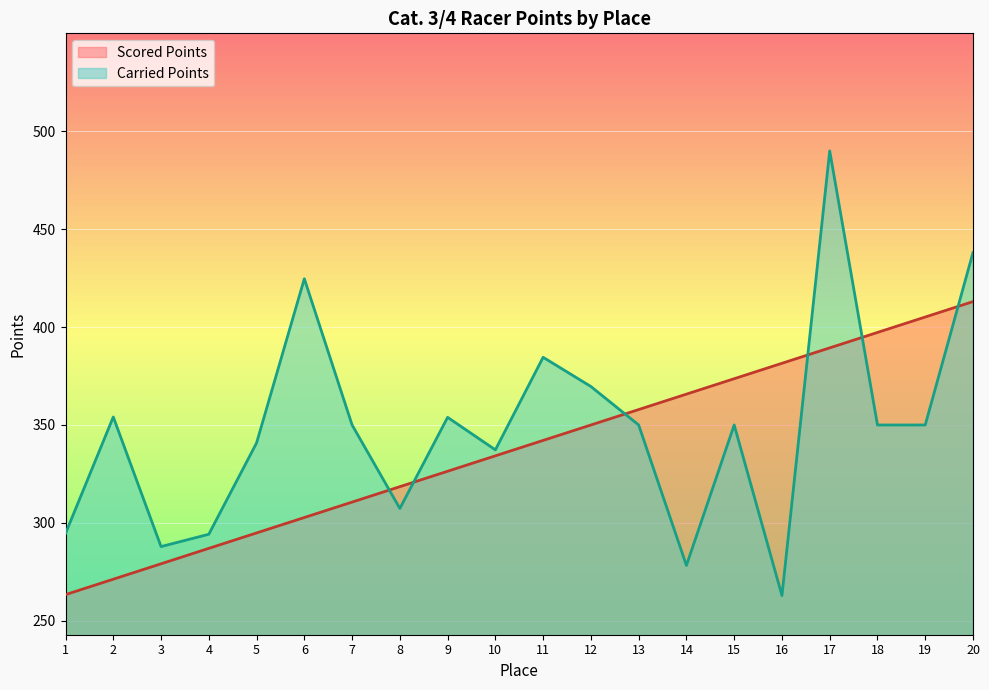

Which series changed the most between 9 and 13?

Scored Points